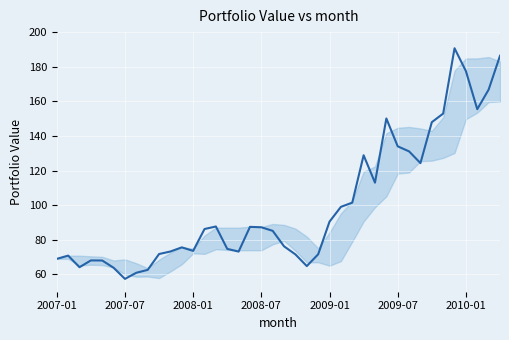

What is the difference between the maximum and minimum values?

133.3